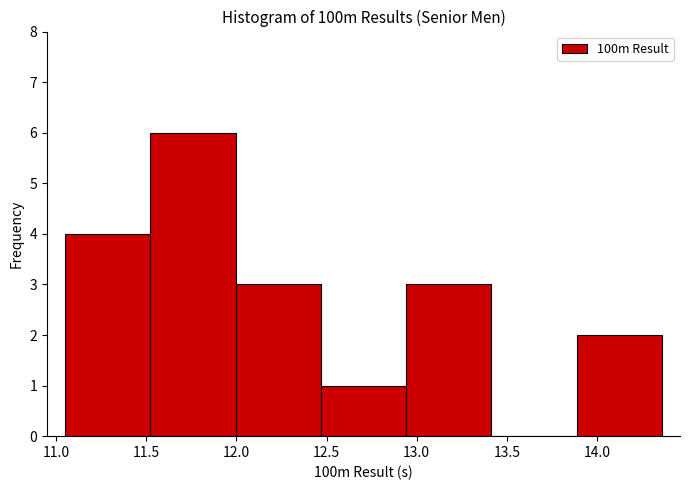

Reading left to right, transcribe this chart: for each bar, give the range it covers on the x-axis and its height. Neither the bar edges nor the heights are printed on the chart, so give them approximately, as read against the axes.

11.05 to 11.50: 4
11.50 to 12.00: 6
12.00 to 12.45: 3
12.45 to 12.95: 1
12.95 to 13.40: 3
13.40 to 13.90: 0
13.90 to 14.35: 2